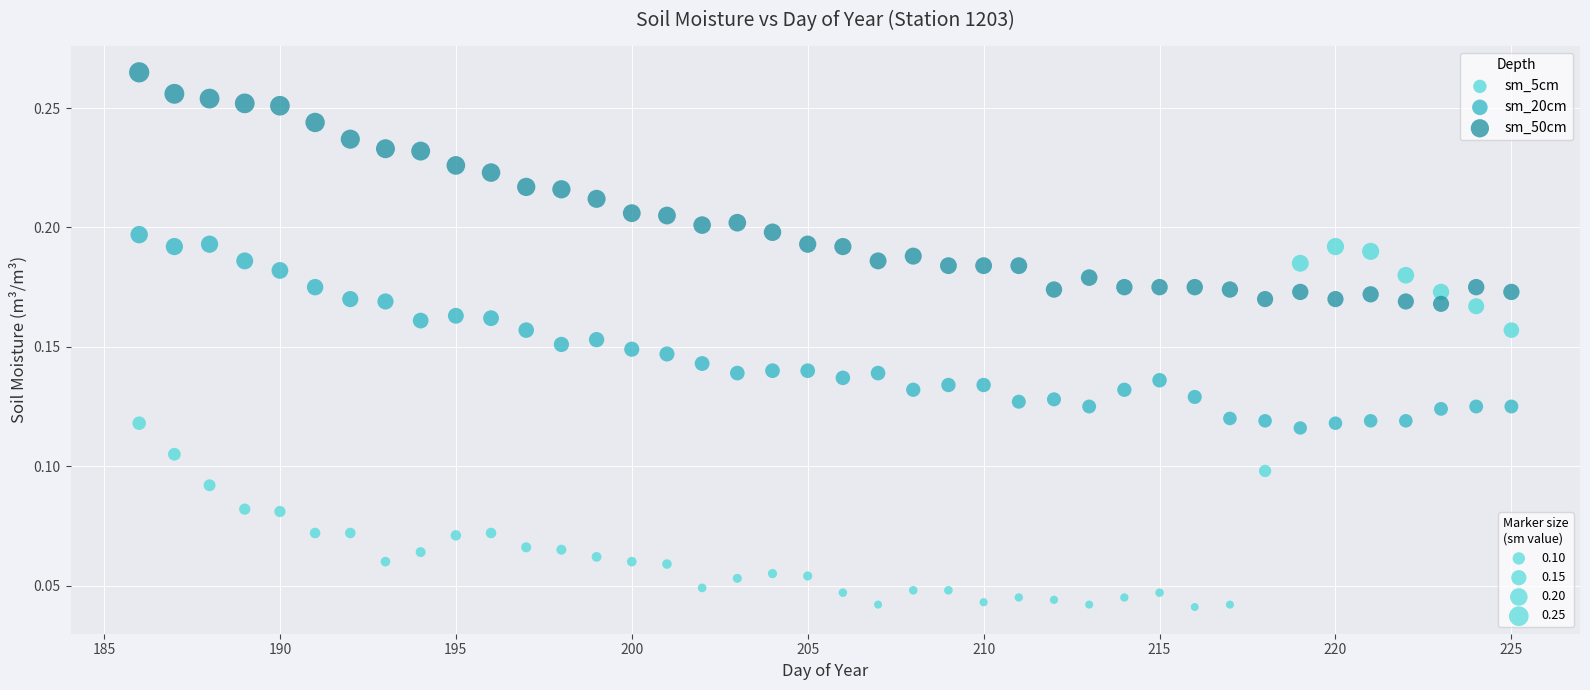

Across all data points, what is the range of X values (max minus min)?

39.0